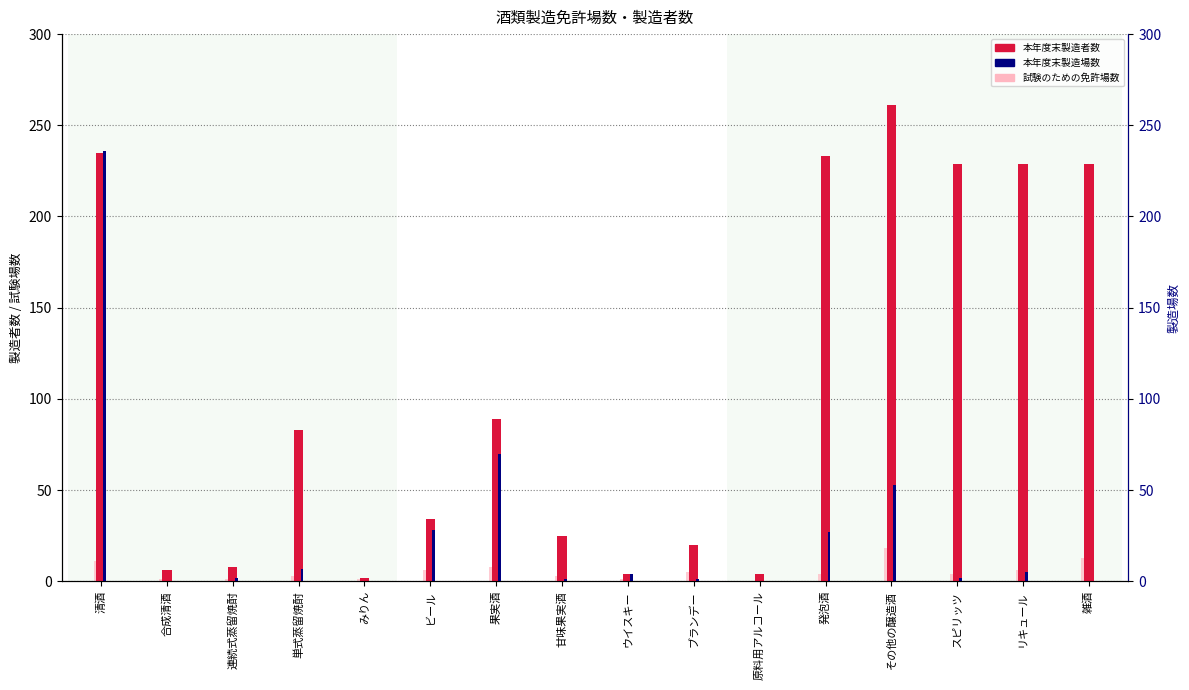

What is the approximate value of 本年度末製造者数 at リキュール?

229